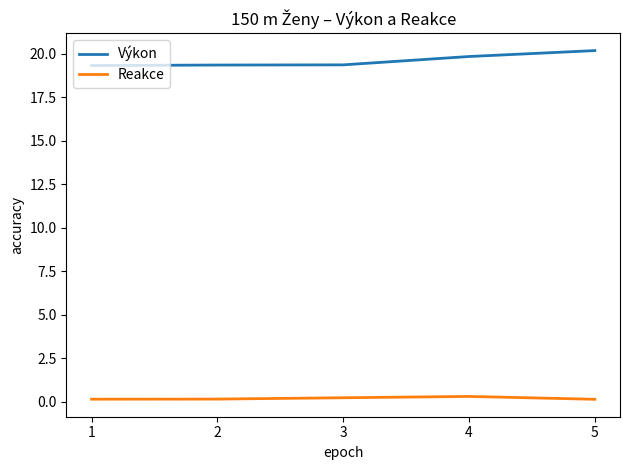

Is it true that Výkon equals 20.2 at 5?

True